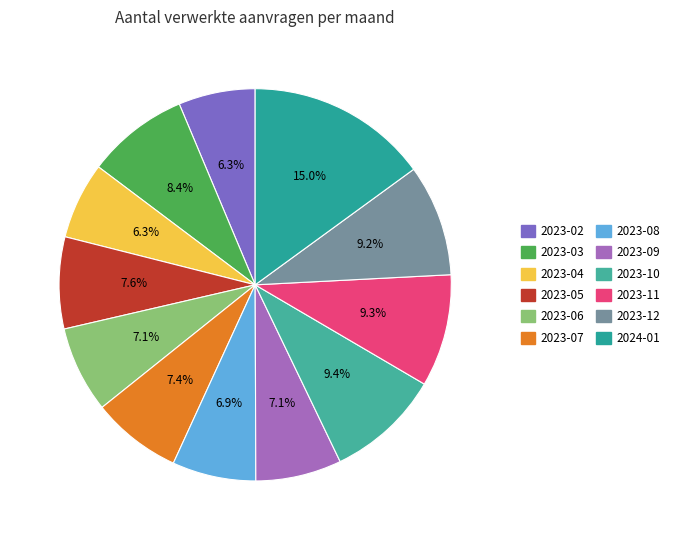

How many slices are in this pie chart?

12